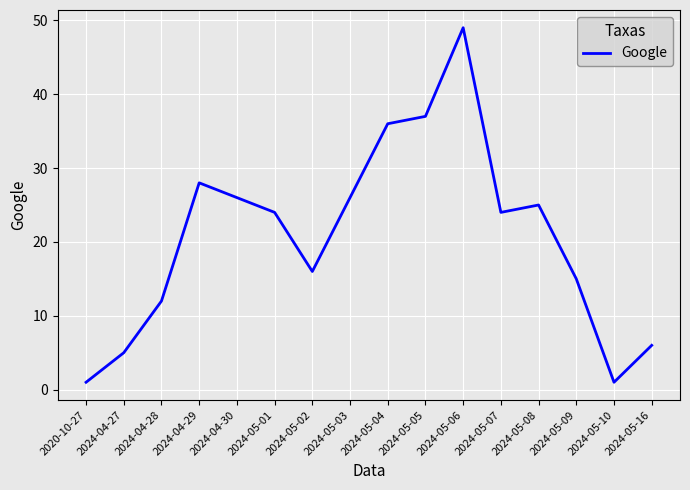

Where does the data first go above 24?

2024-04-29